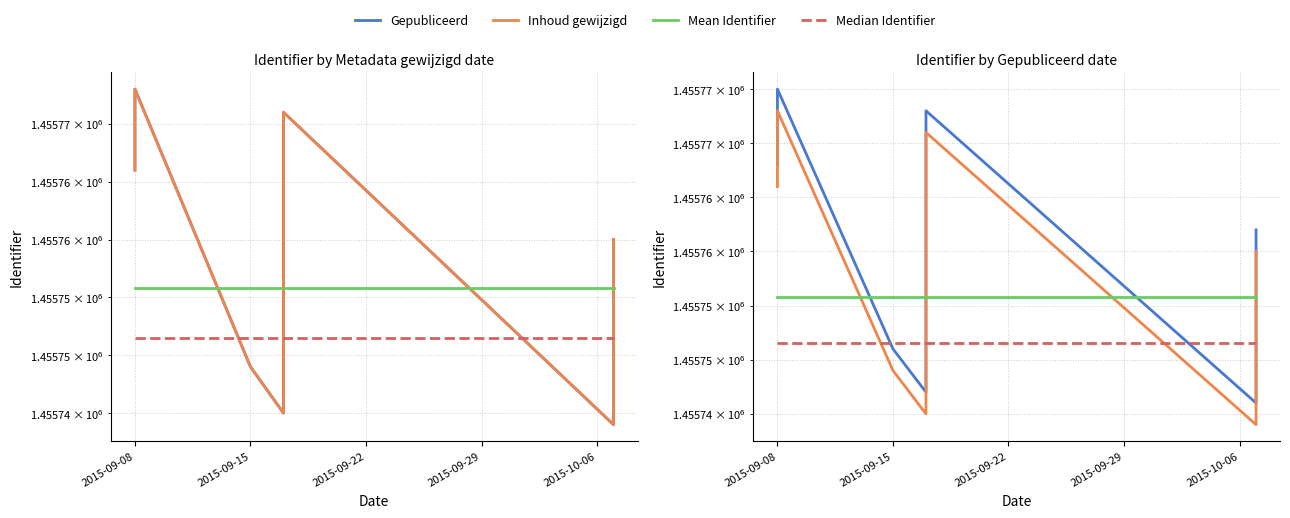

True or false: Median Identifier and Inhoud gewijzigd intersect in this chart.

True